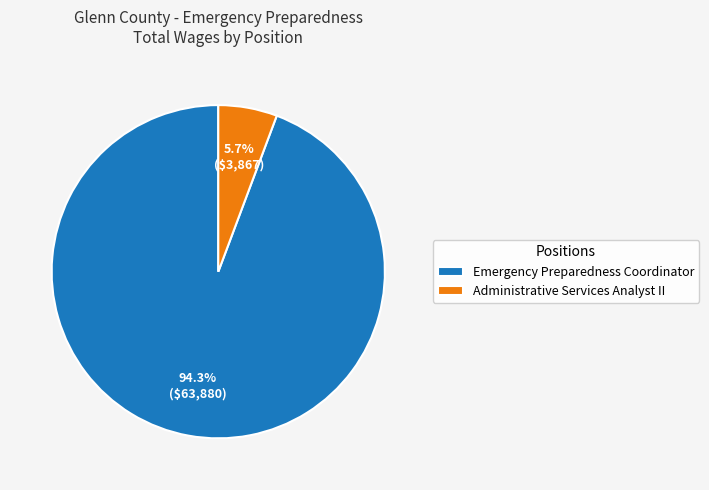

The Emergency Preparedness Coordinator slice represents 94% of the pie. True or false?

True